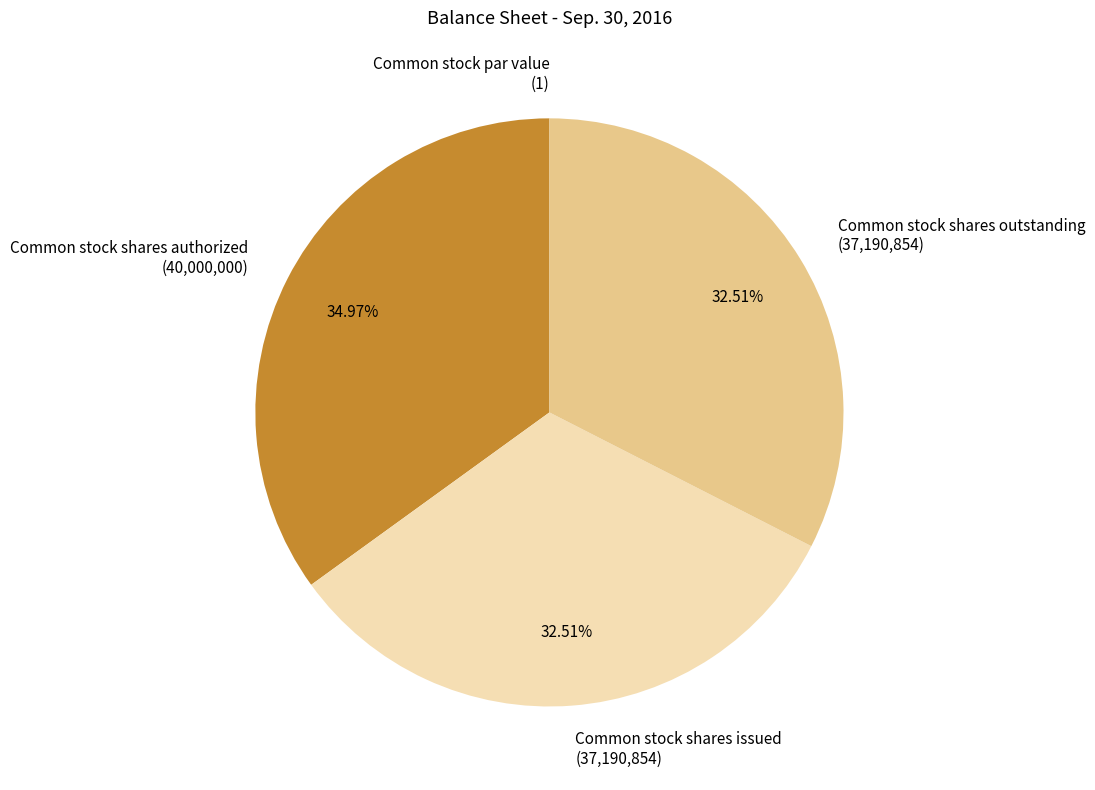

What portion of the pie excludes Common stock shares issued?

67.5%